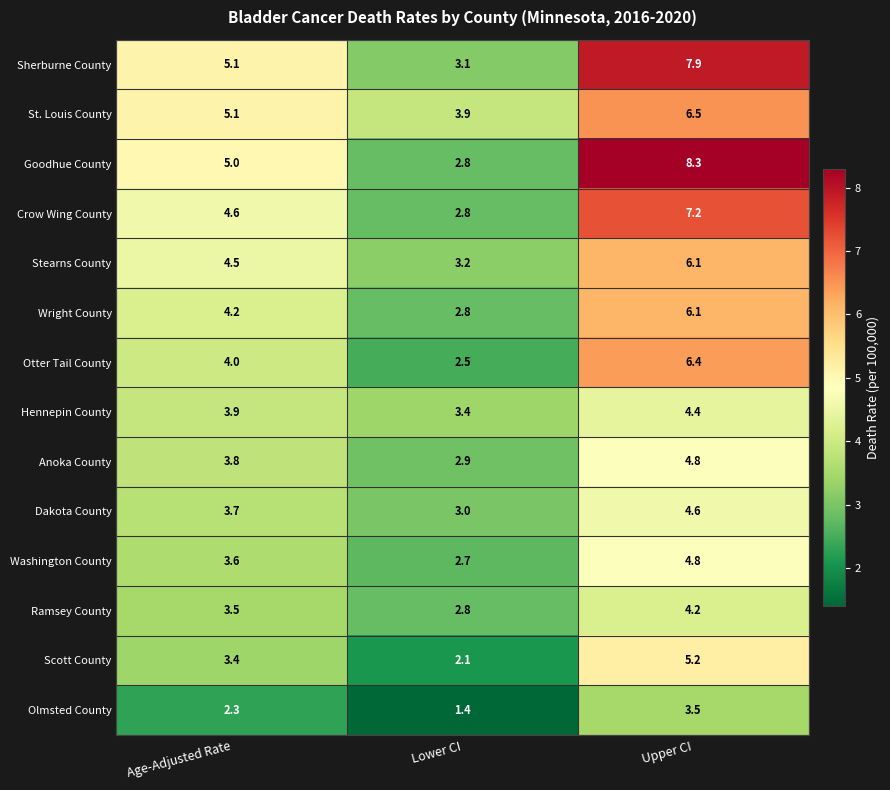

What is the difference between the highest and lowest values at Lower CI?

2.5